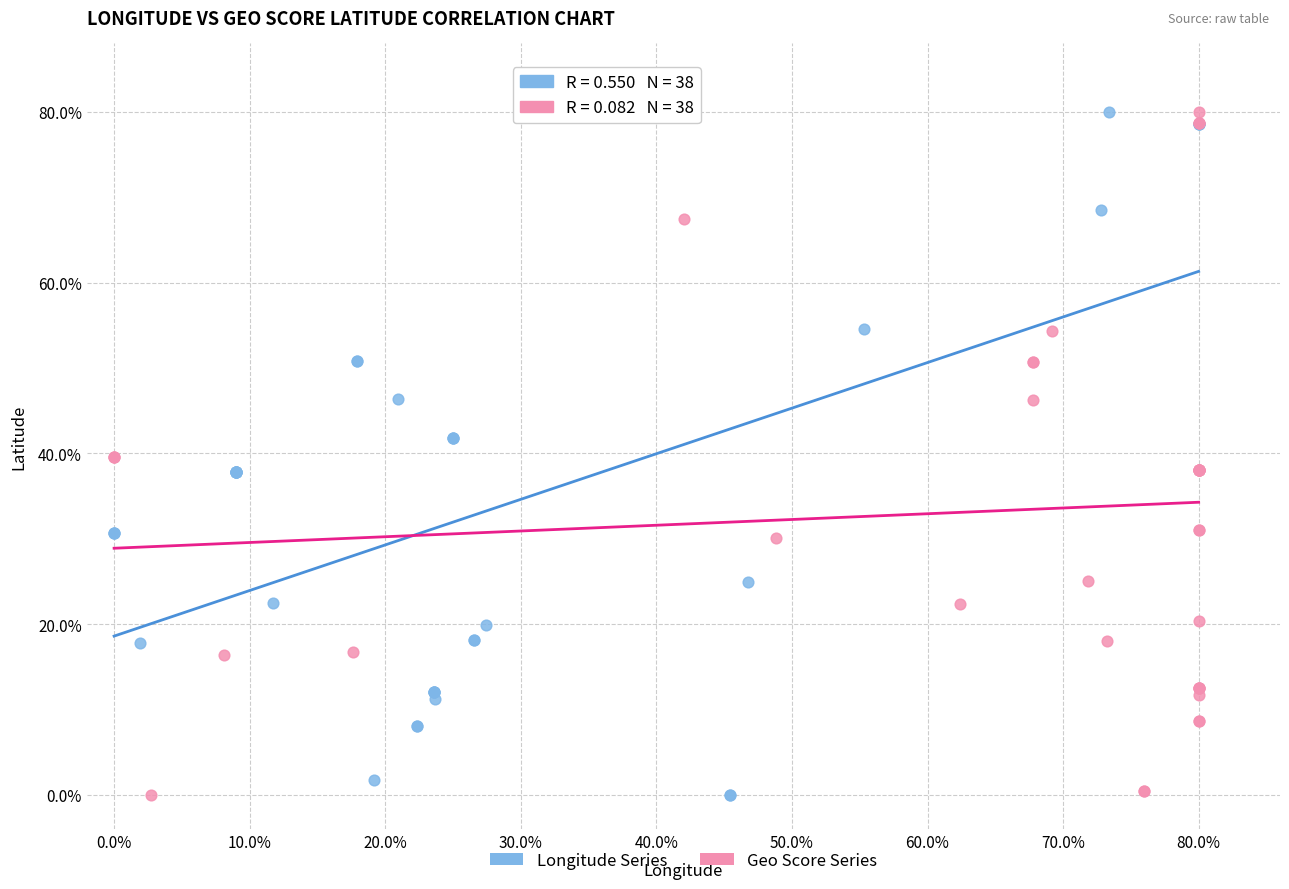

What are all the series names shown in the legend?

Longitude Series, Geo Score Series